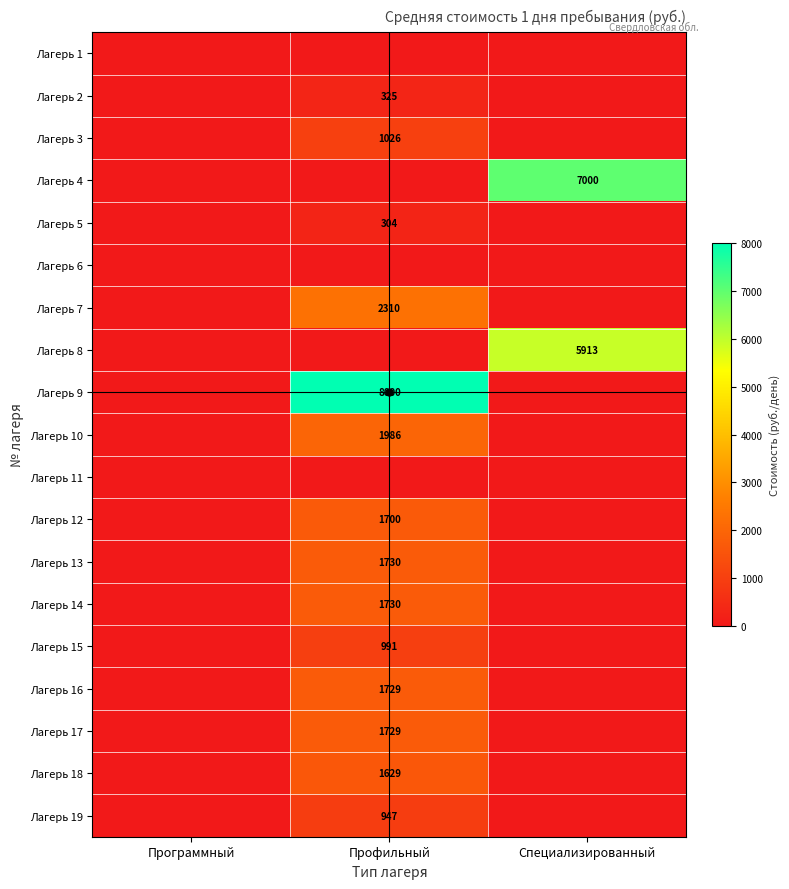

How many values in the Лагерь 18 series exceed 0?

1